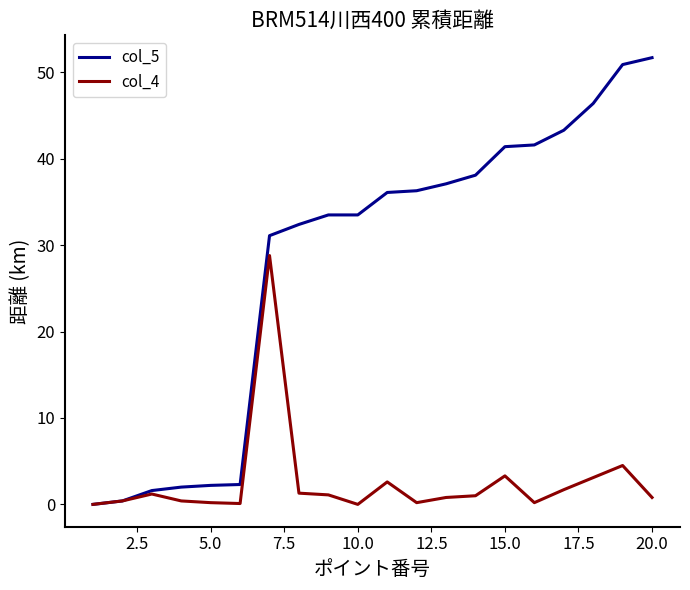

Which series has the largest range (max minus min)?

col_5